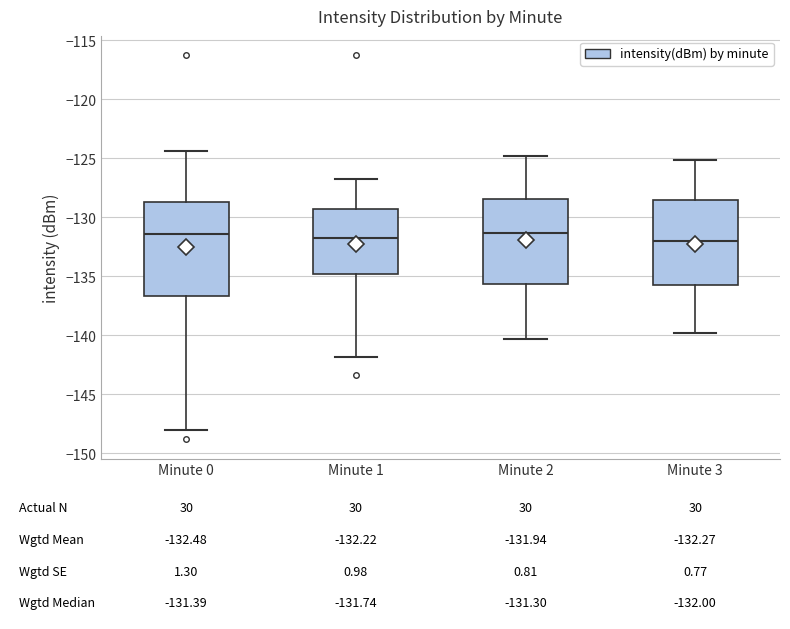

Which box is the tallest, from its lower edge to its upper edge?

Minute 0